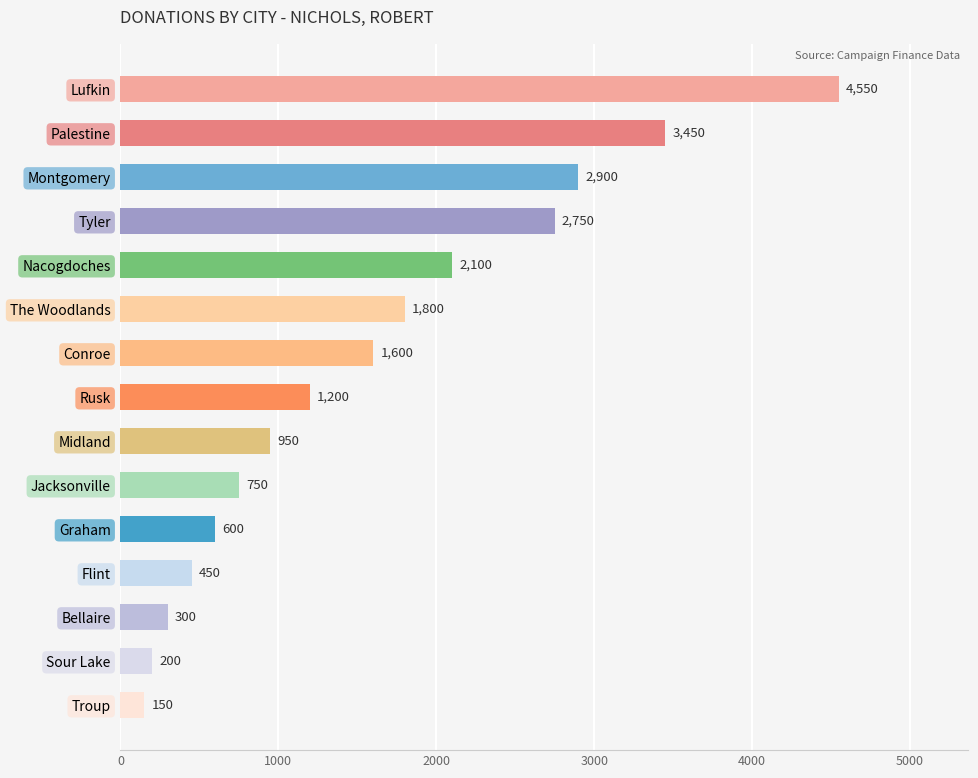

Rank the categories by value from highest to lowest.

Lufkin, Palestine, Montgomery, Tyler, Nacogdoches, The Woodlands, Conroe, Rusk, Midland, Jacksonville, Graham, Flint, Bellaire, Sour Lake, Troup